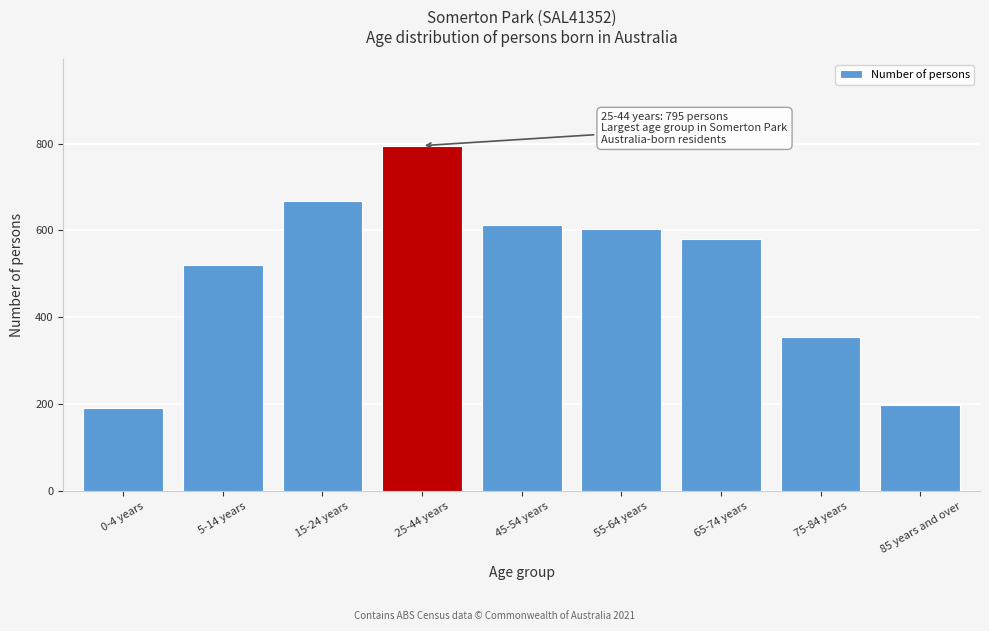

Reading right to left, extract all data points from this chart.

85 years and over=198	75-84 years=354	65-74 years=580	55-64 years=604	45-54 years=612	25-44 years=795	15-24 years=668	5-14 years=521	0-4 years=191